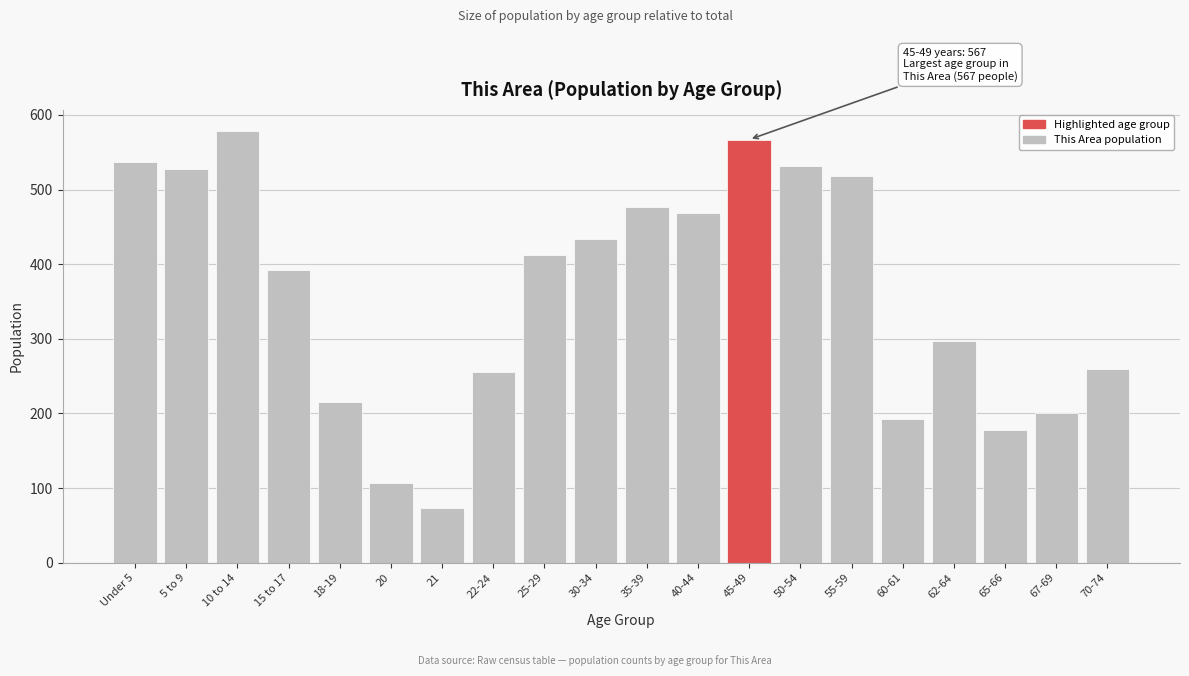

Reading left to right, transcribe all the data shown in this chart.

537	527	578	392	216	107	74	255	412	434	476	469	567	532	518	193	297	178	200	259